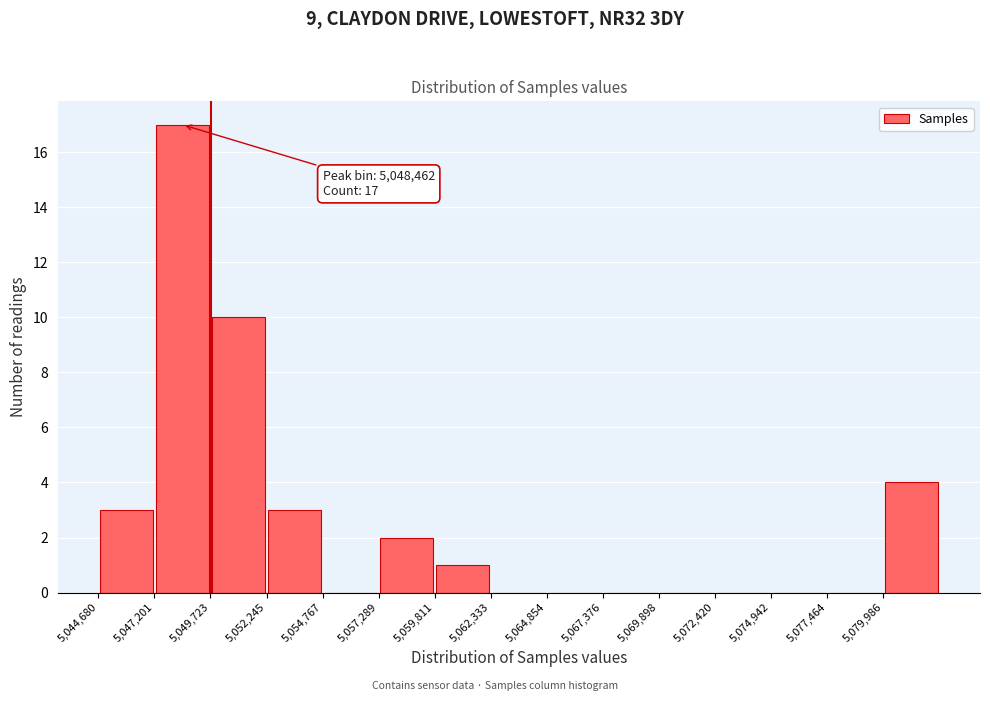

Over which range of the x-axis is the bar tallest?

5047000 to 5049500